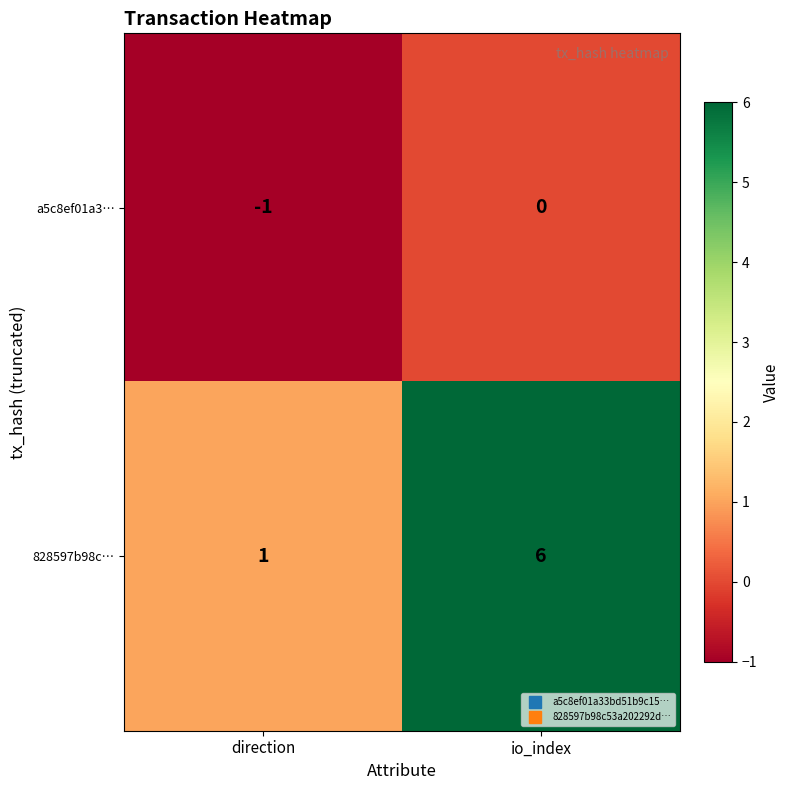

Which series changed the most between direction and io_index?

828597b98c…